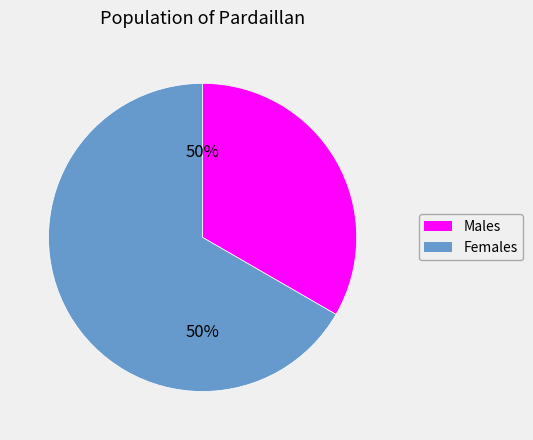

To the nearest percent, what is the difference between the Чоловіча and Жіноча slice percentages?

33%